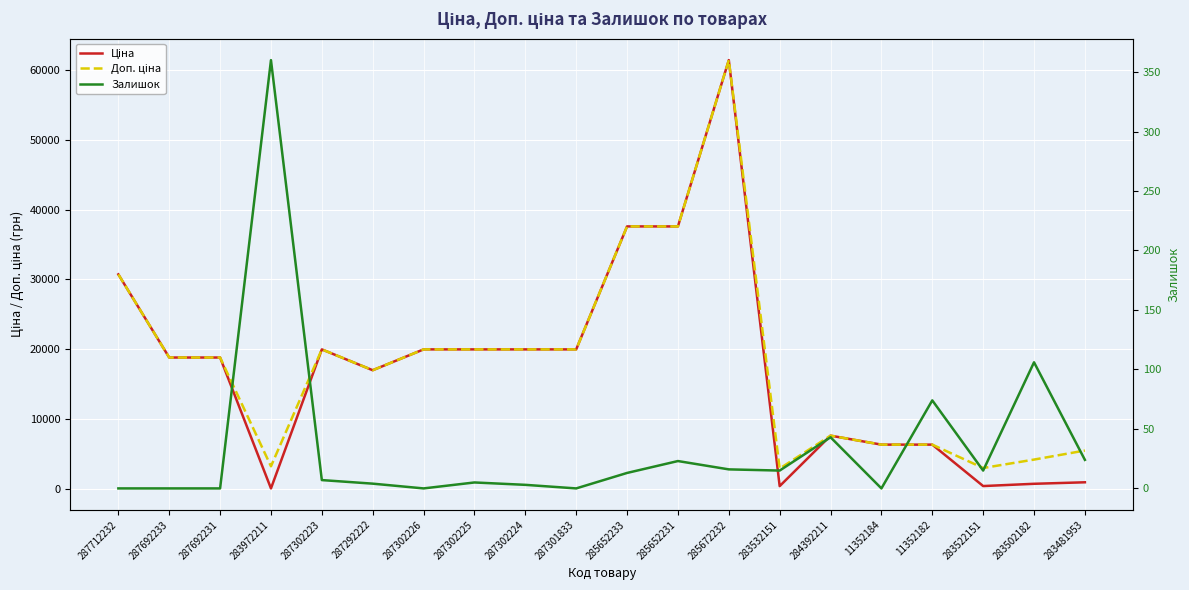

At which label is Ціна closest to 30733?

287712232